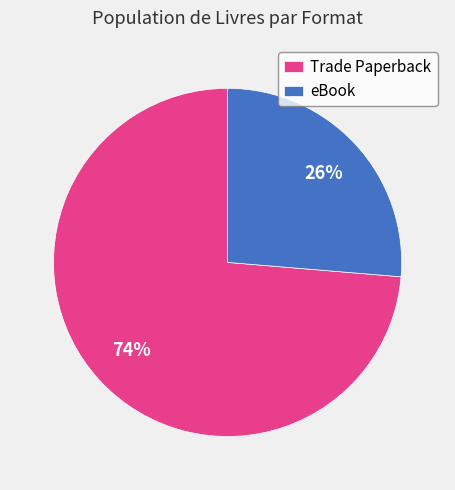

What is the ratio of the value at eBook to the value at Trade Paperback?

0.4